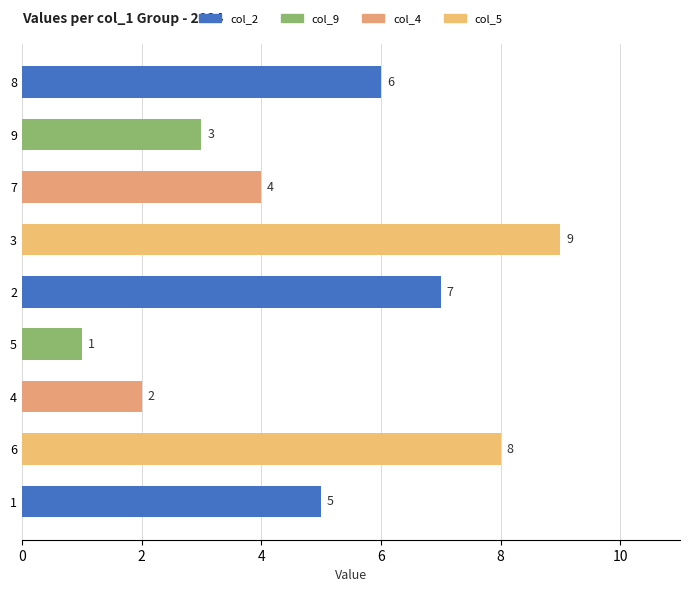

The value at 7 is 4. True or false?

True